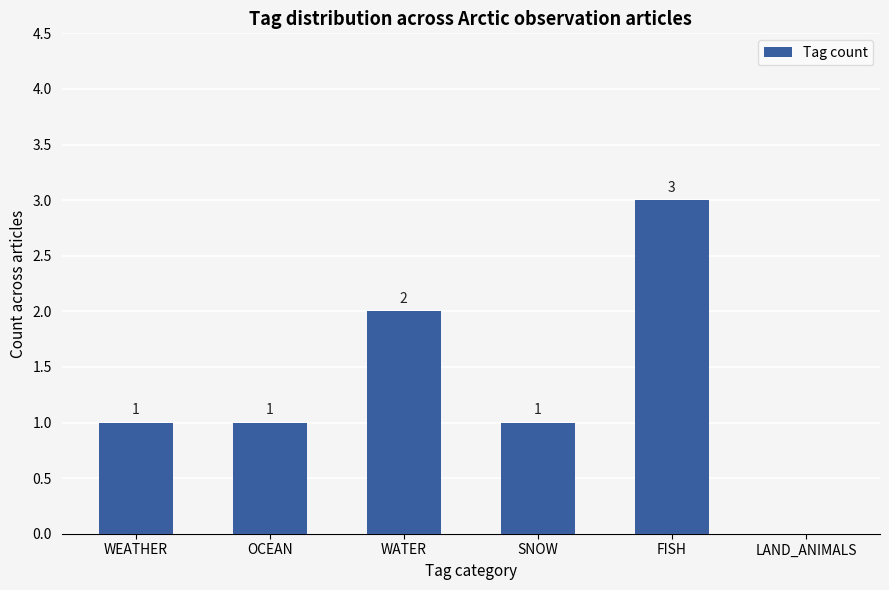

What is the greatest value displayed?

3